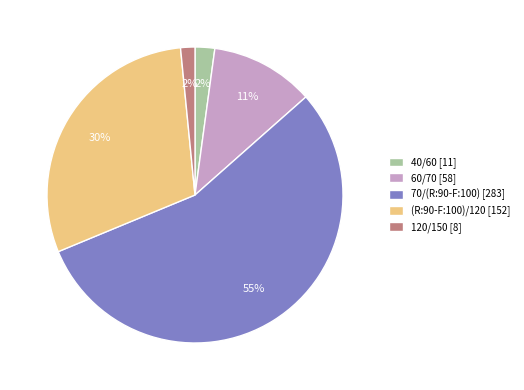

Is the sum of (R:90-F:100)/120 [152] and 40/60 [11] greater than half?

No